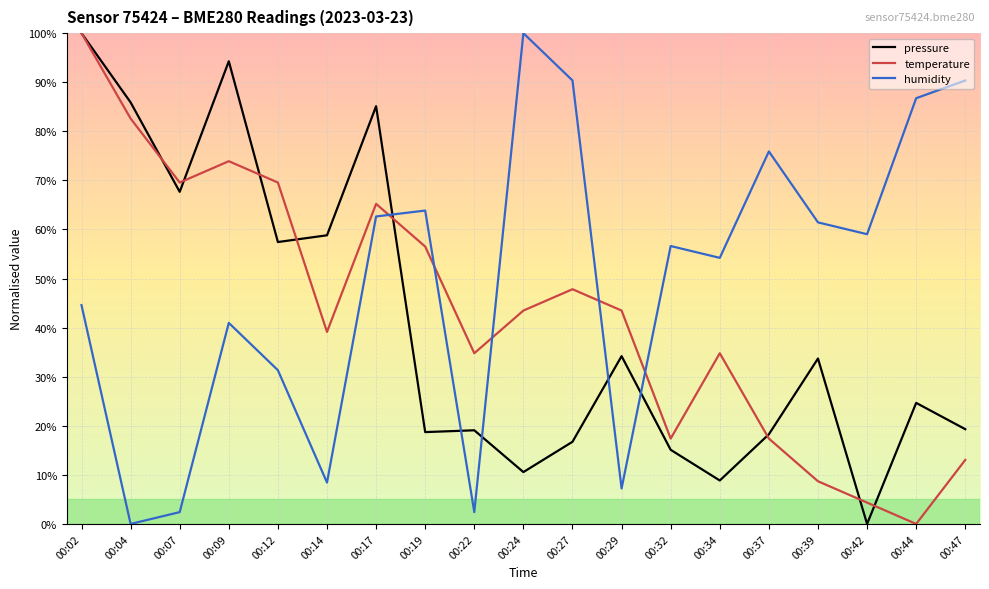

The value of pressure at 00:24 is 13.9. True or false?

False